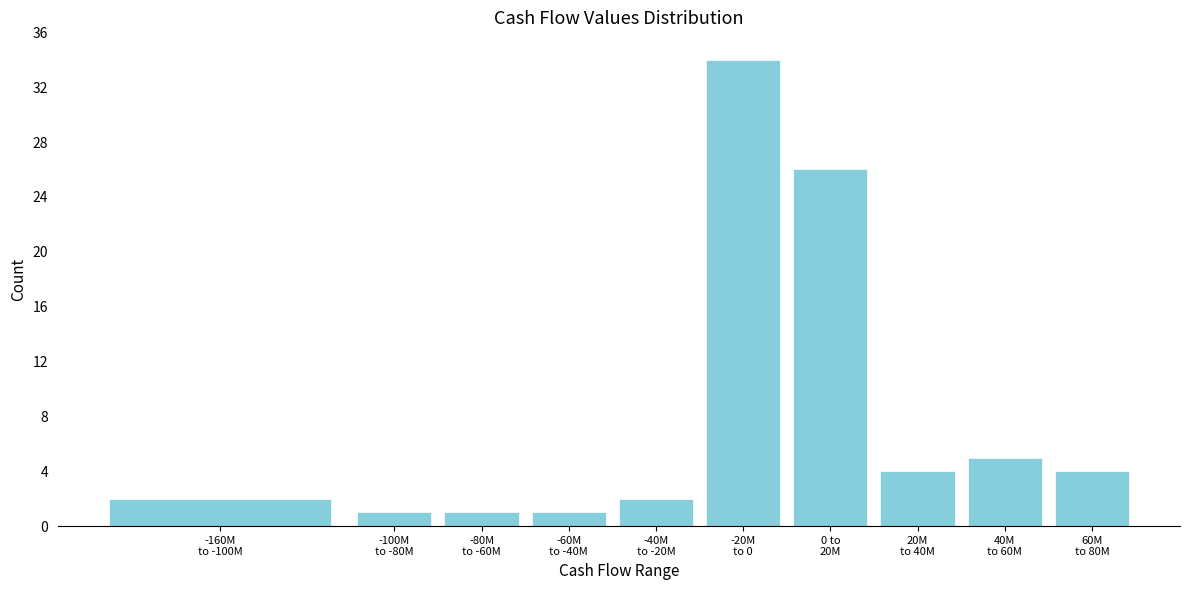

Reading right to left, transcribe all the data shown in this chart.

4	5	4	26	34	2	1	1	1	2